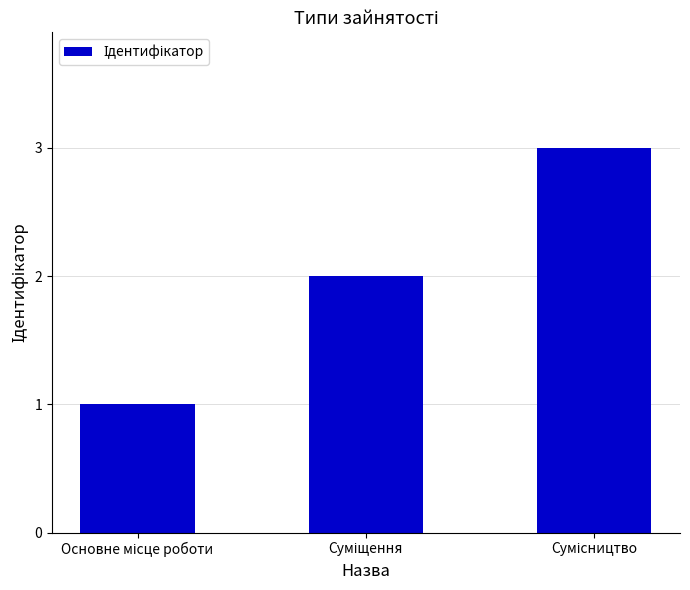

What is the sum of all values?

6